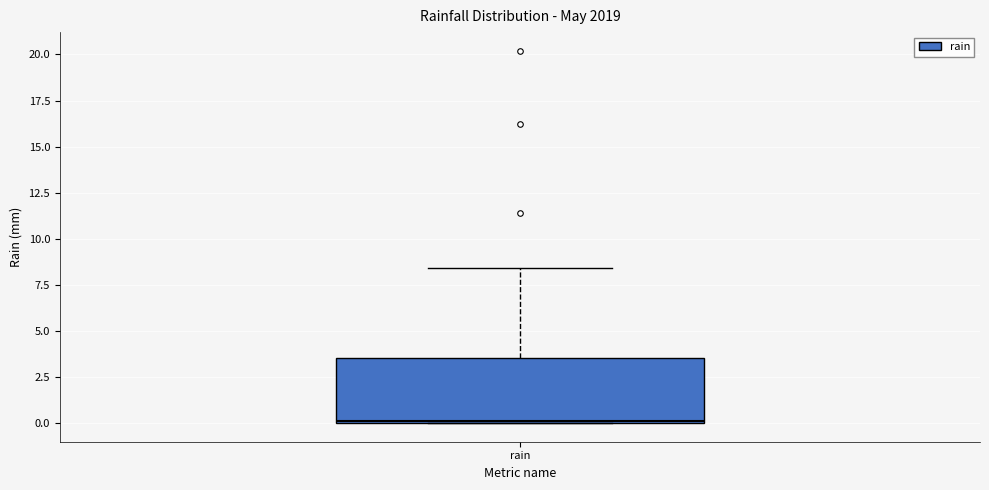

Read this box plot against the y-axis: the position of the median line, the range covered by the box, and the ends of both whiskers. The values are not printed on the chart, so give them approximately, as read against the axis.

median 0.0, box 0.0 to 3.5, whiskers 0.0 to 8.5